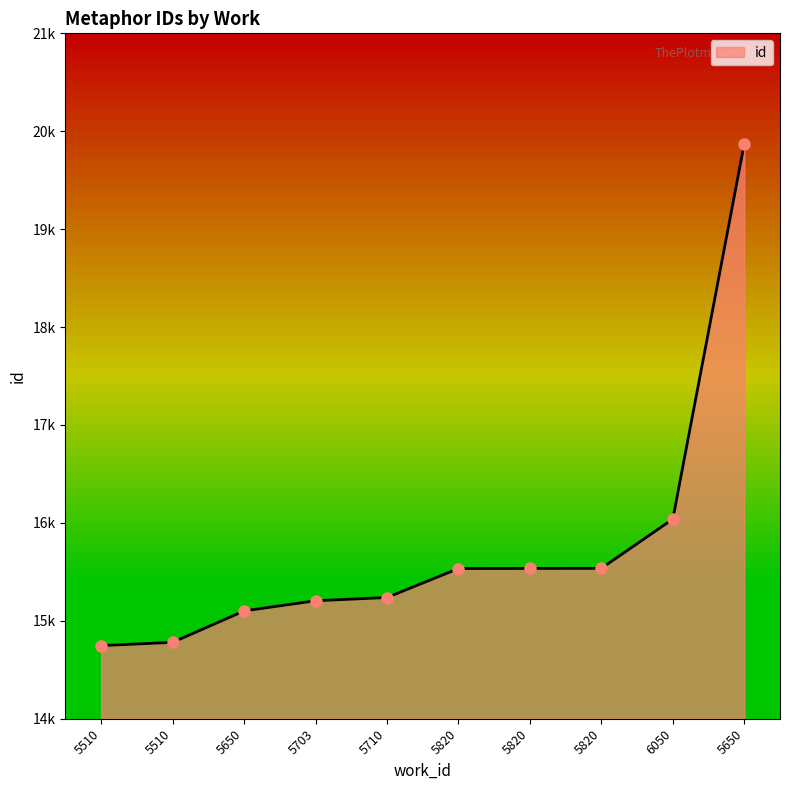

True or false: the data has more than 0 interior local peaks.

False